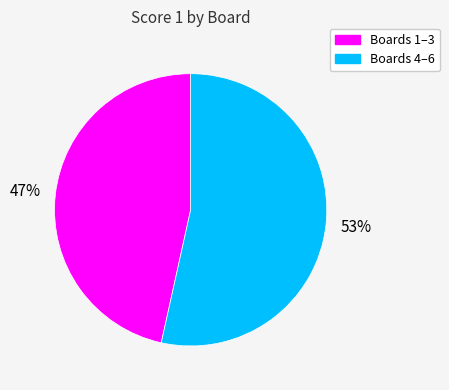

Count the number of slices in the pie.

2